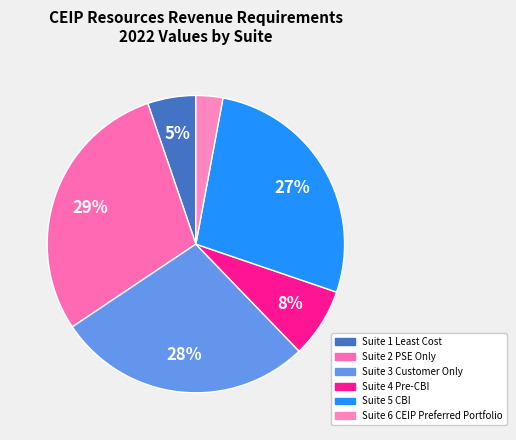

Which slice is the largest?

Suite 2 PSE Only